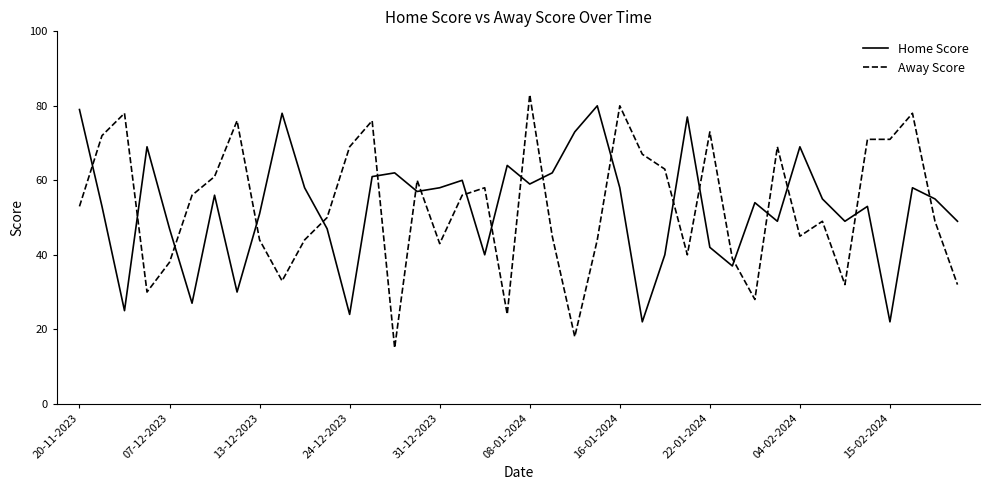

Reading right to left, transcribe all the data shown in this chart.

Home Score: 49	55	58	22	53	49	55	69	49	54	37	42	77	40	22	58	80	73	62	59	64	40	60	58	57	62	61	24	47	58	78	51	30	56	27	47	69	25	53	79
Away Score: 32	49	78	71	71	32	49	45	69	28	39	73	40	63	67	80	44	18	45	83	24	58	56	43	60	15	76	69	50	44	33	44	76	61	56	38	30	78	72	53